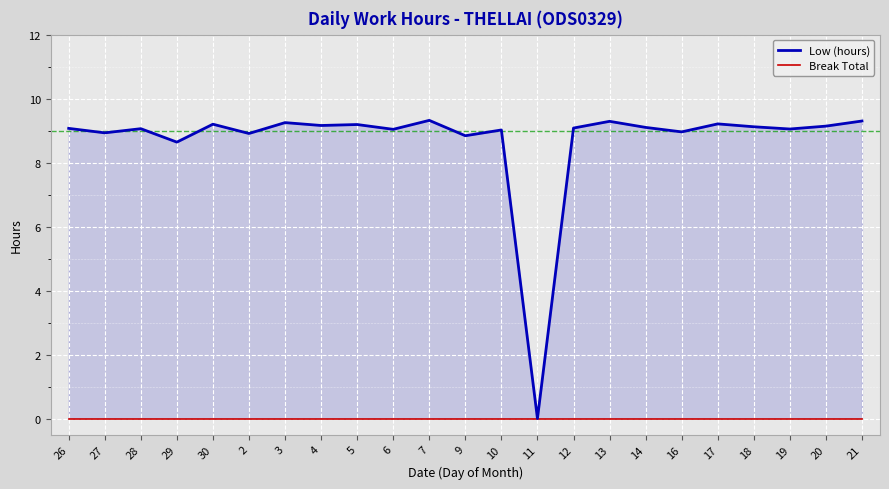

Which series has the largest total across all categories?

Low (hours)